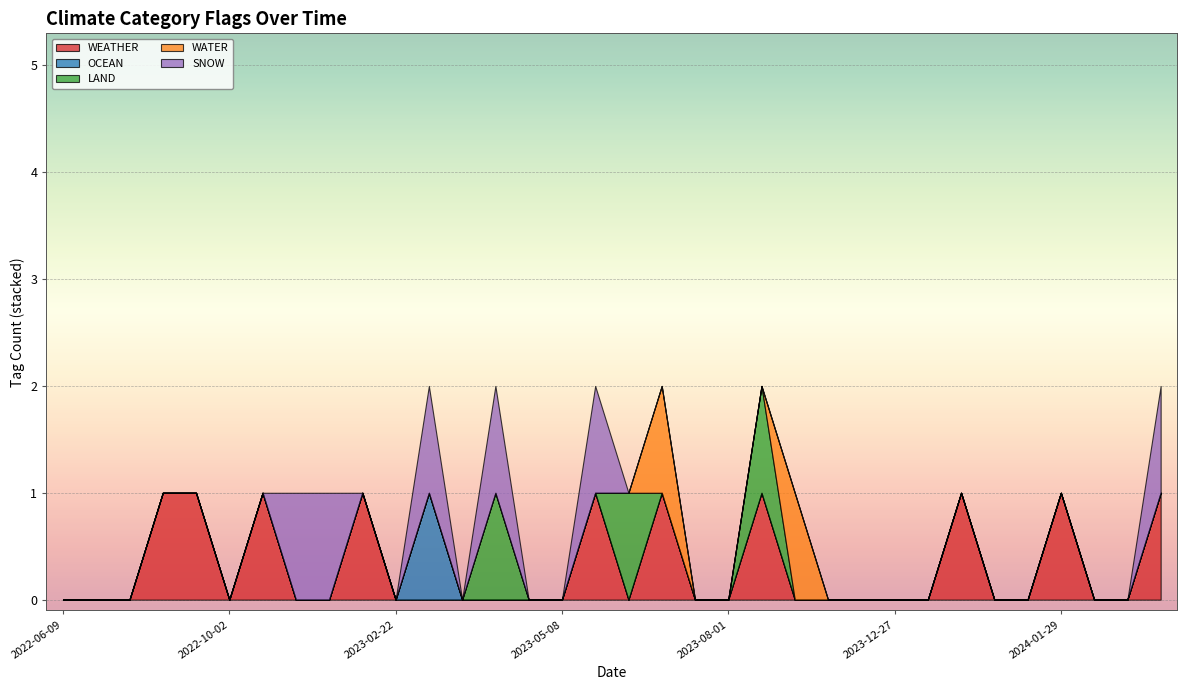

Which series has the widest spread of values?

WEATHER